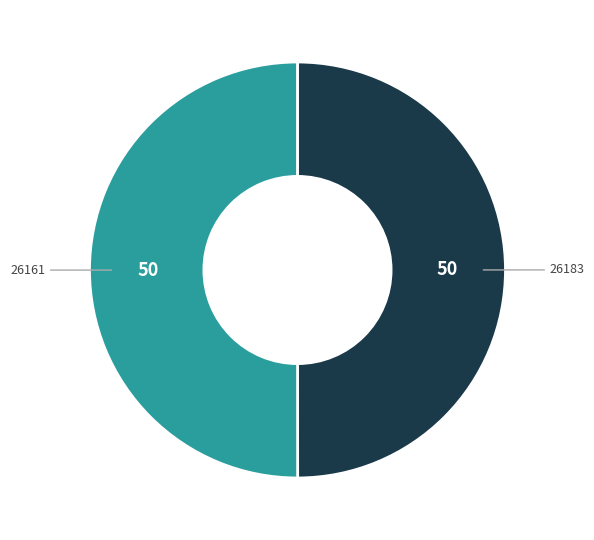

What is the ratio of the value at 26161 to the value at 26183?

1.0